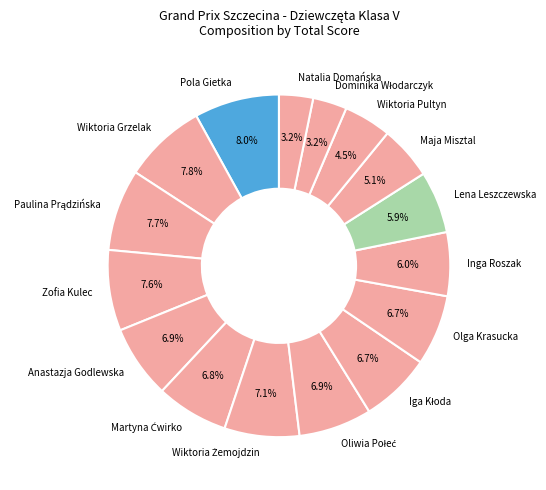

Count the number of slices in the pie.

16